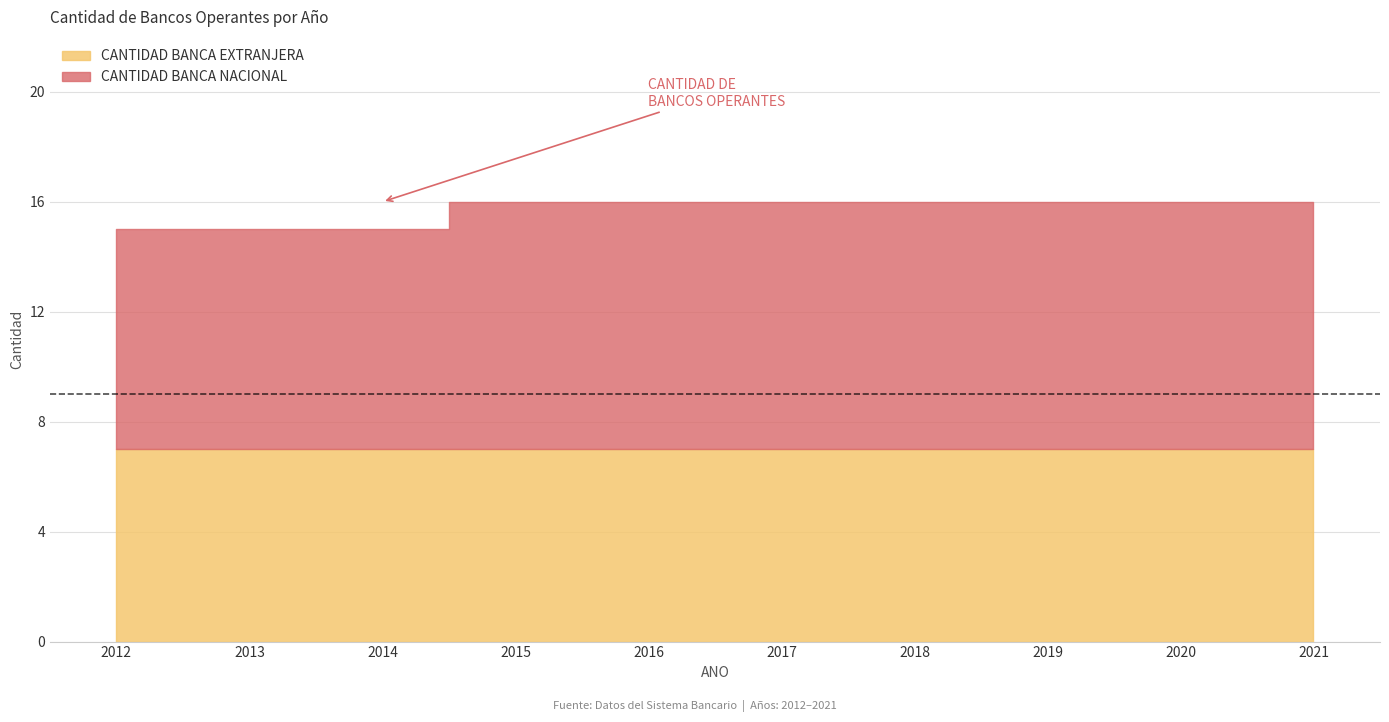

List the series in order of their overall mean, lowest first.

CANTIDAD BANCA EXTRANJERA, CANTIDAD BANCA NACIONAL, CANTIDAD DE BANCOS OPERANTES